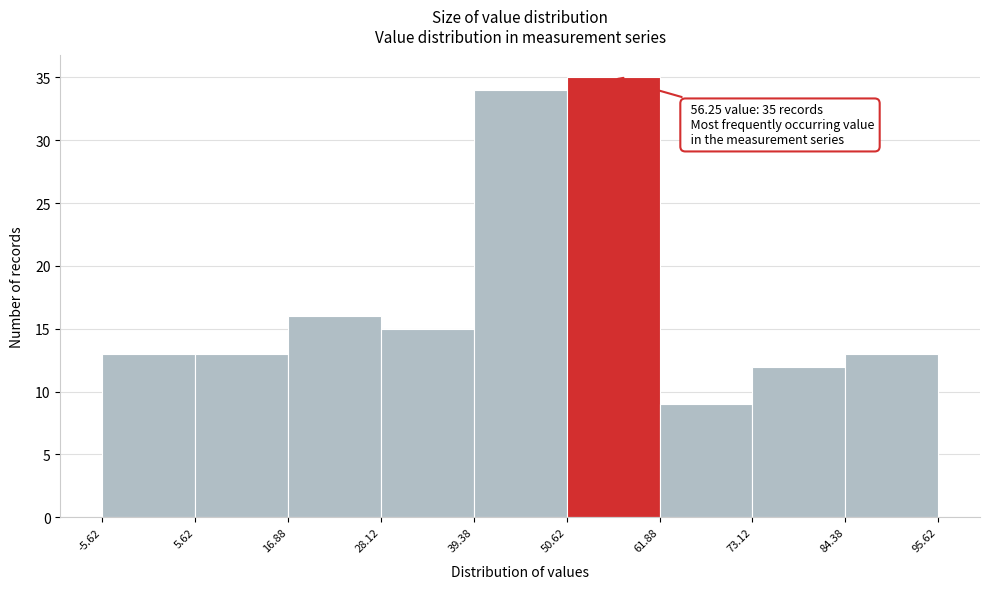

Over which range of the x-axis is the bar tallest?

50.62 to 61.88